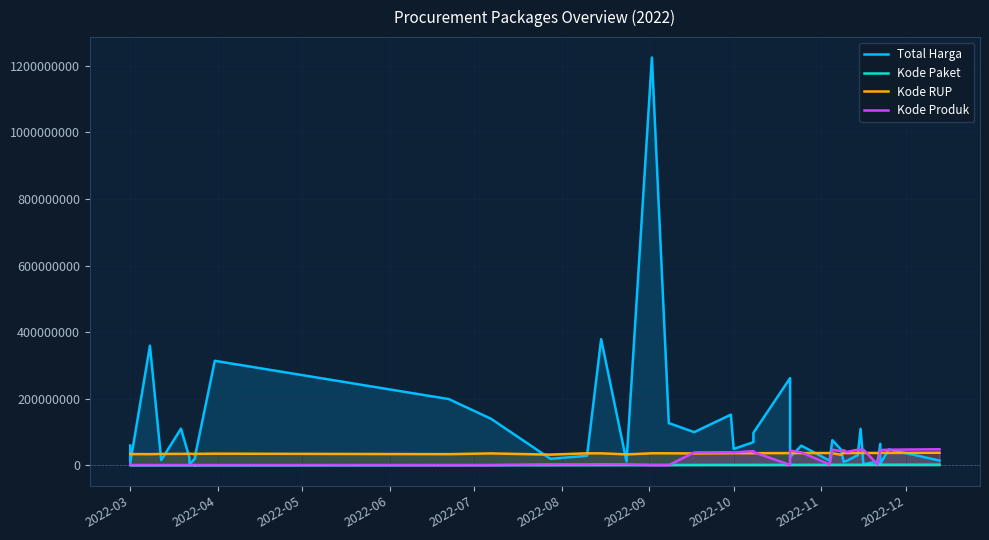

Which series has the largest total across all categories?

Total Harga